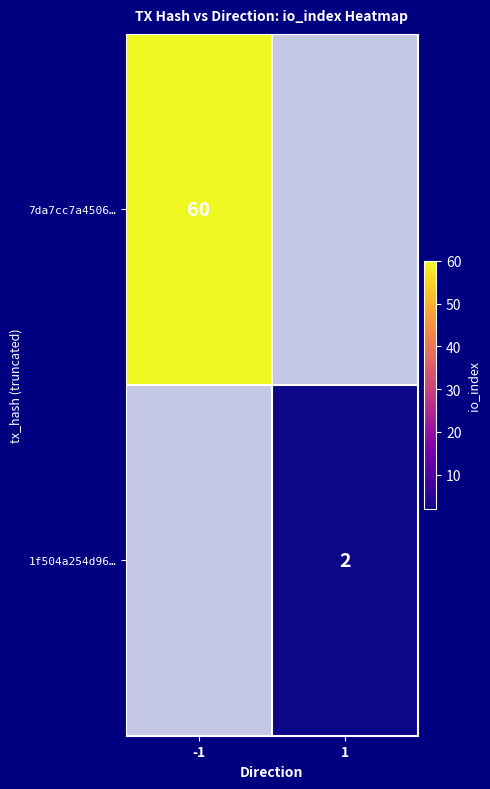

List the series in order of their peak value, lowest first.

1f504a254d96…, 7da7cc7a4506…